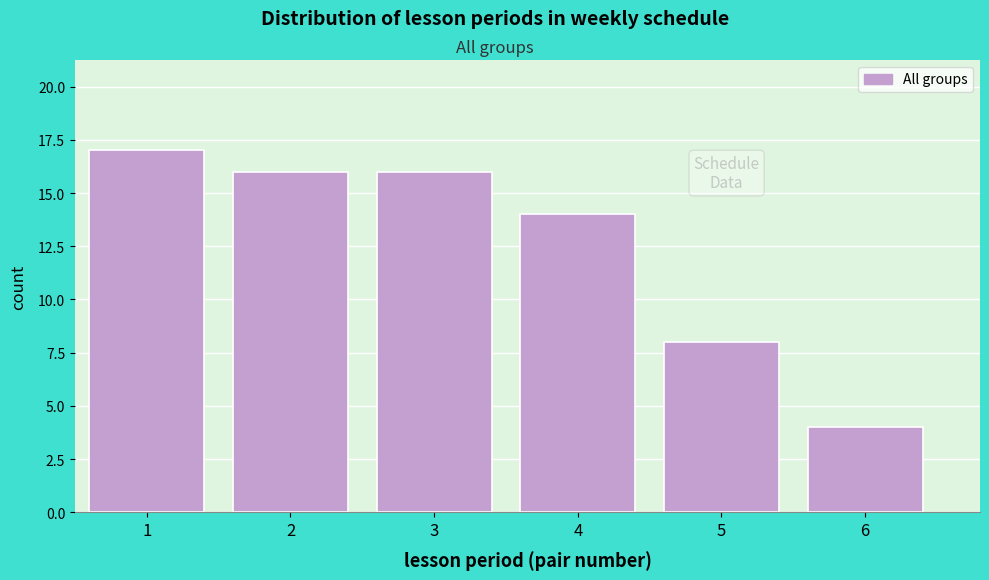

Reading left to right, transcribe this chart: for each bar, give the range it covers on the x-axis and its height. The values are not printed on the chart, so give them approximately, as read against the axis.

0.5 to 1.5: 17
1.5 to 2.5: 16
2.5 to 3.5: 16
3.5 to 4.5: 14
4.5 to 5.5: 8
5.5 to 6.5: 4